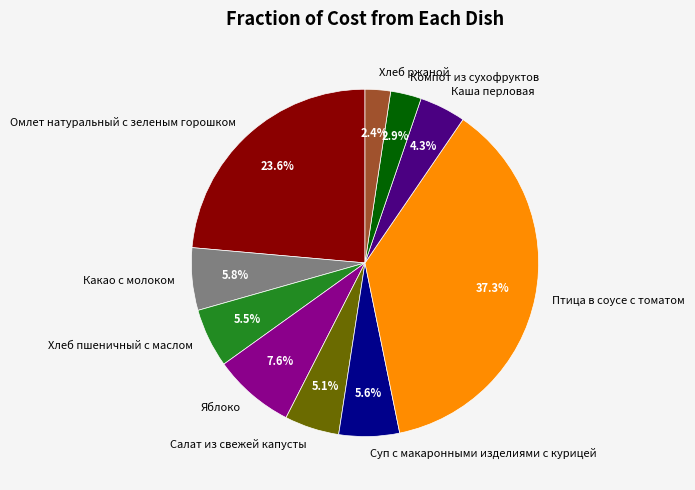

True or false: Салат из свежей капусты accounts for 13% of the total.

False